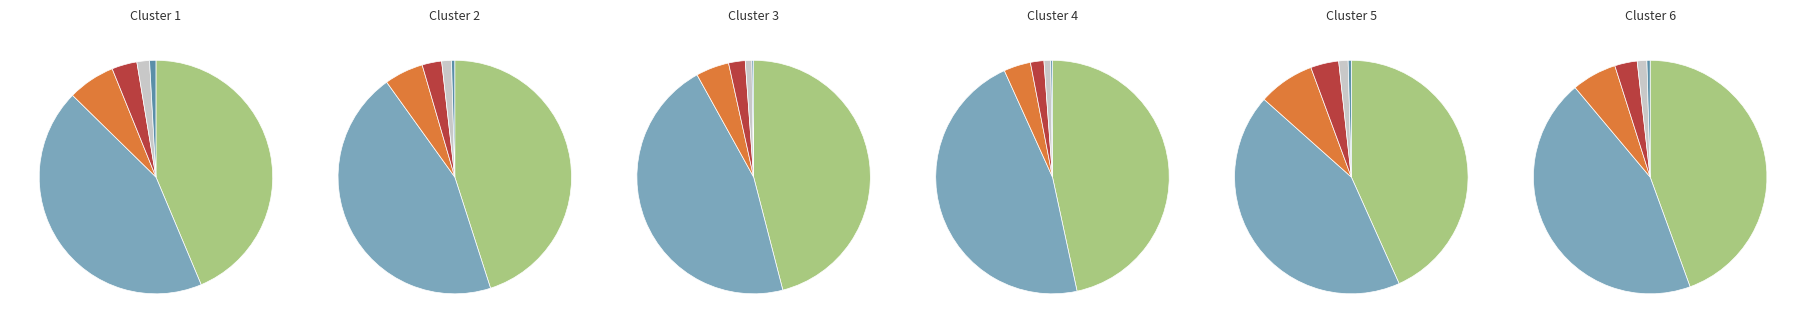

What is the smallest slice in the pie chart?

direction_values